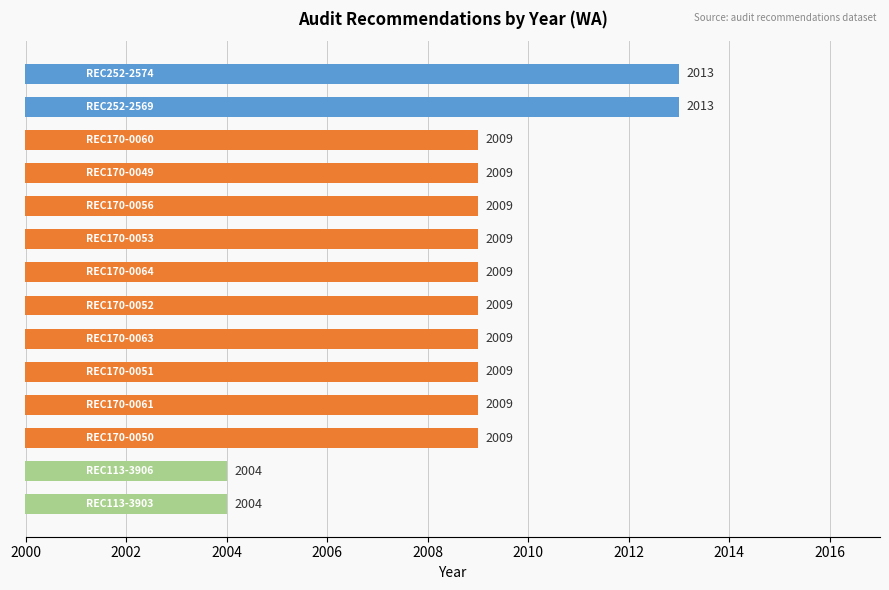

How many bars are there in total?

14